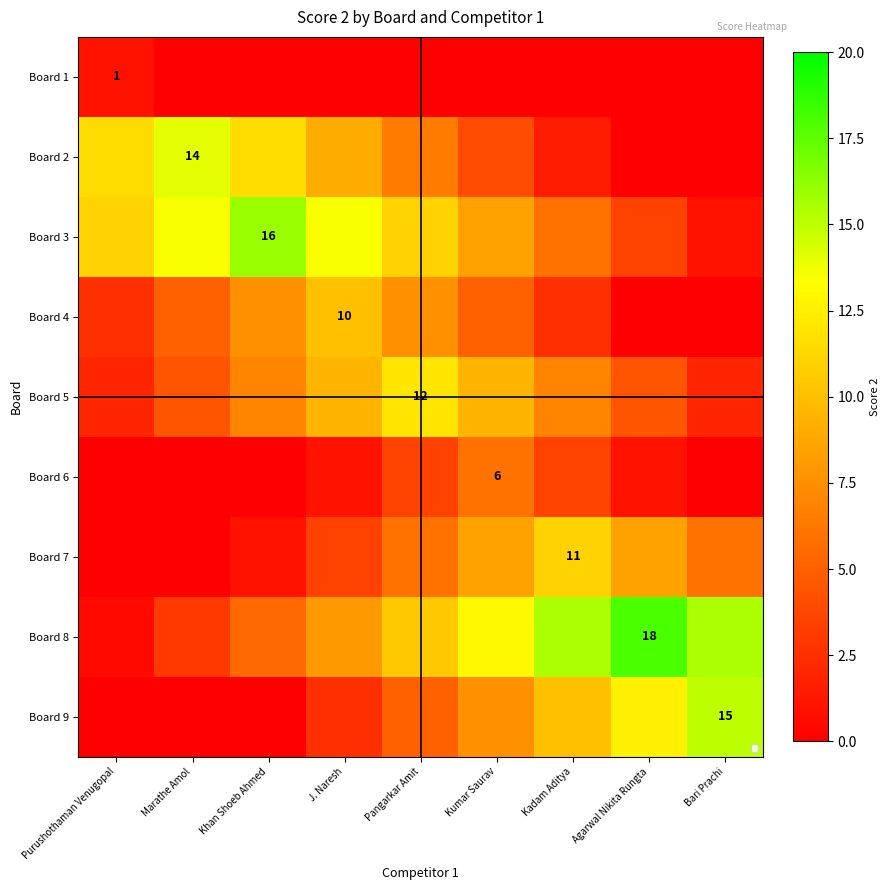

What is the total value across all series at Kumar Saurav?

62.0